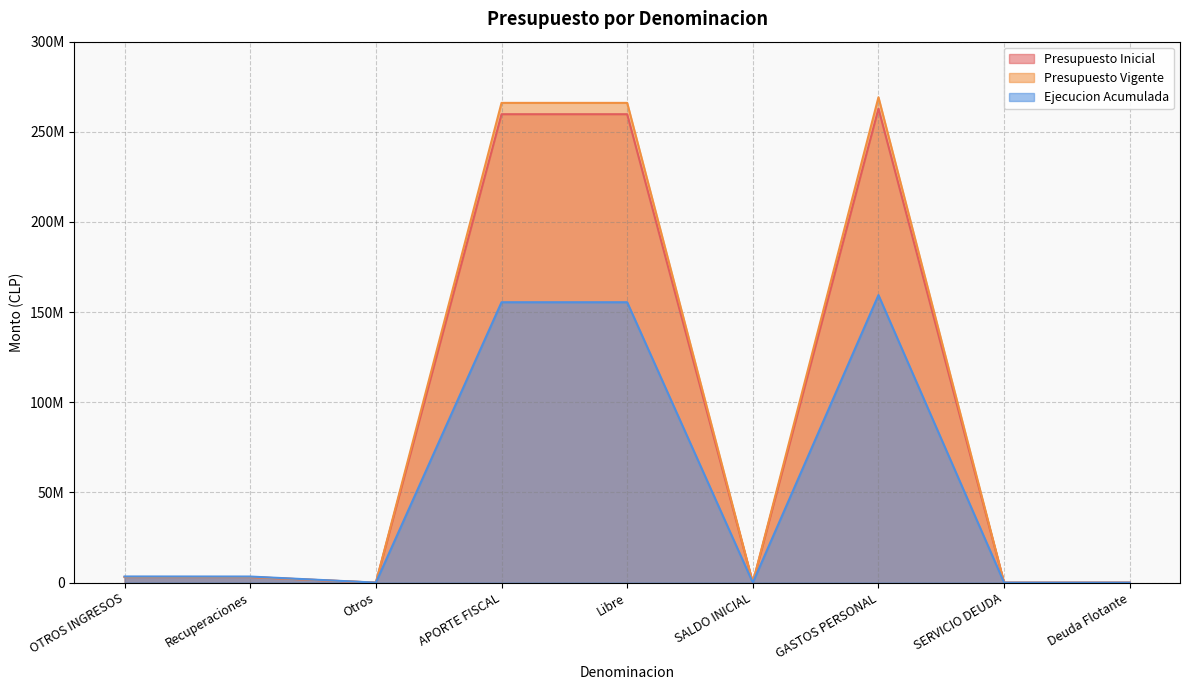

Which series ends up on top after the final intersection of Presupuesto Vigente and Ejecucion Acumulada?

Presupuesto Vigente